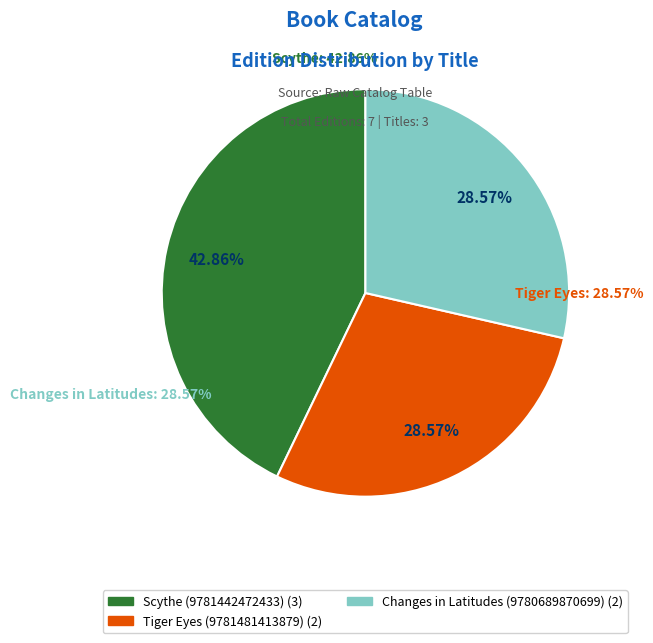

Is there any slice that represents more than half of the pie?

No